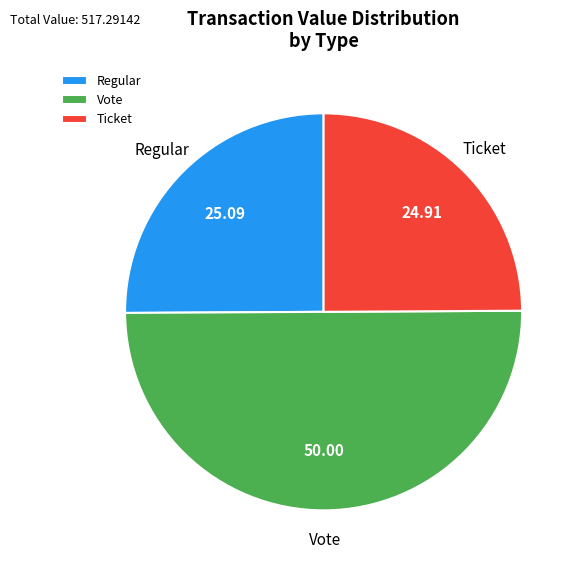

Does Regular account for over 50% of the chart?

No